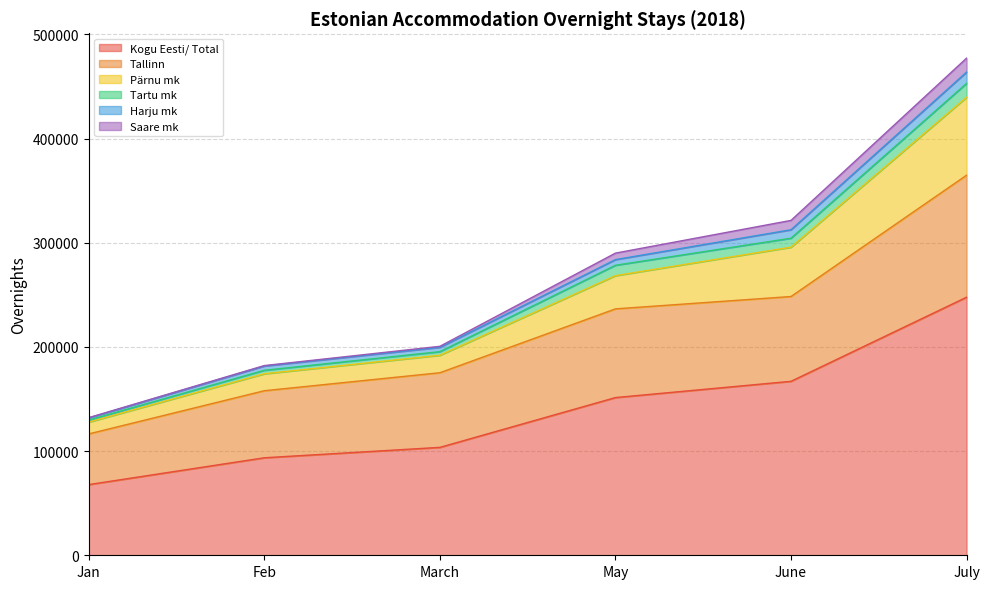

How many values in the Kogu Eesti/ Total series exceed 151379?

2